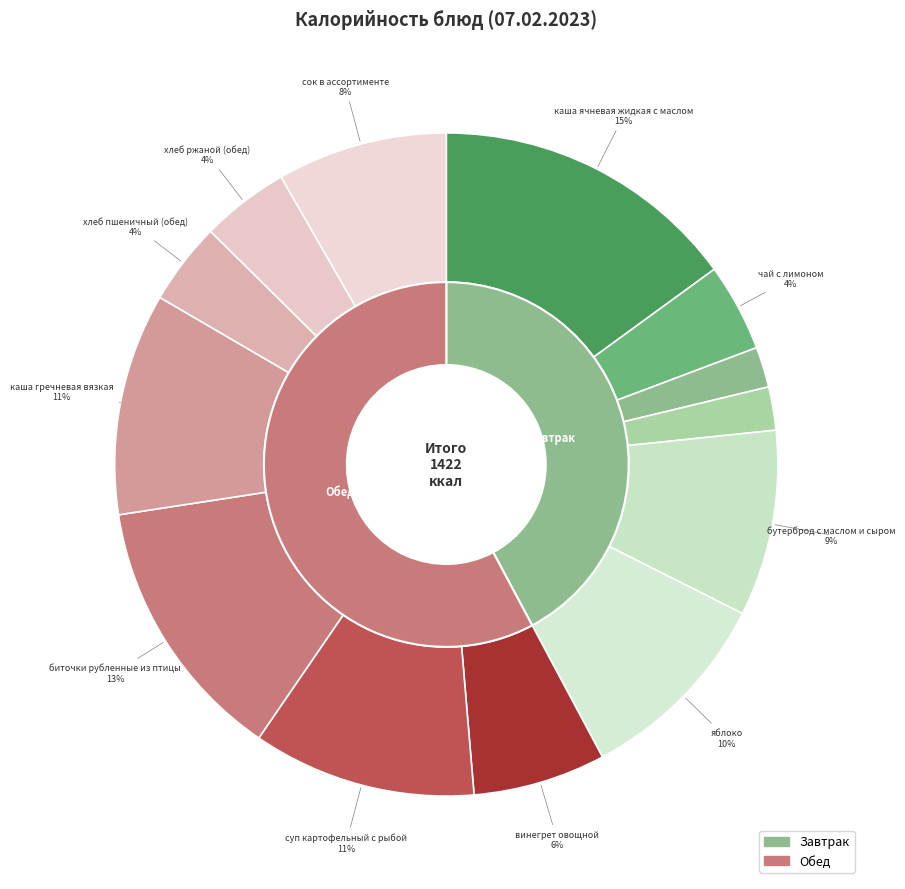

To the nearest percent, what portion does хлеб пшеничный (обед) represent?

4%